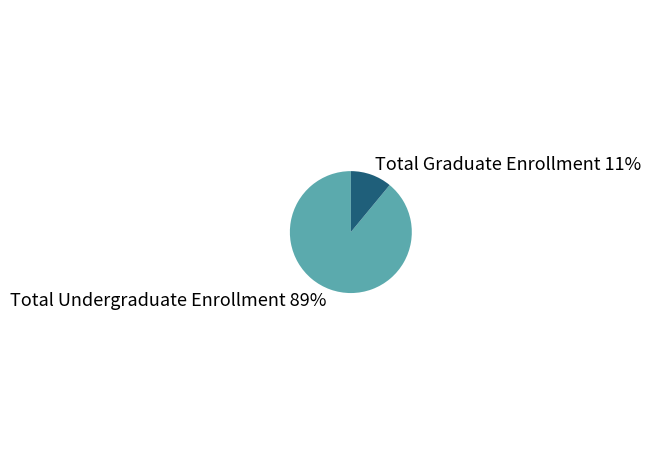

The Total Undergraduate Enrollment slice represents 89% of the pie. True or false?

True